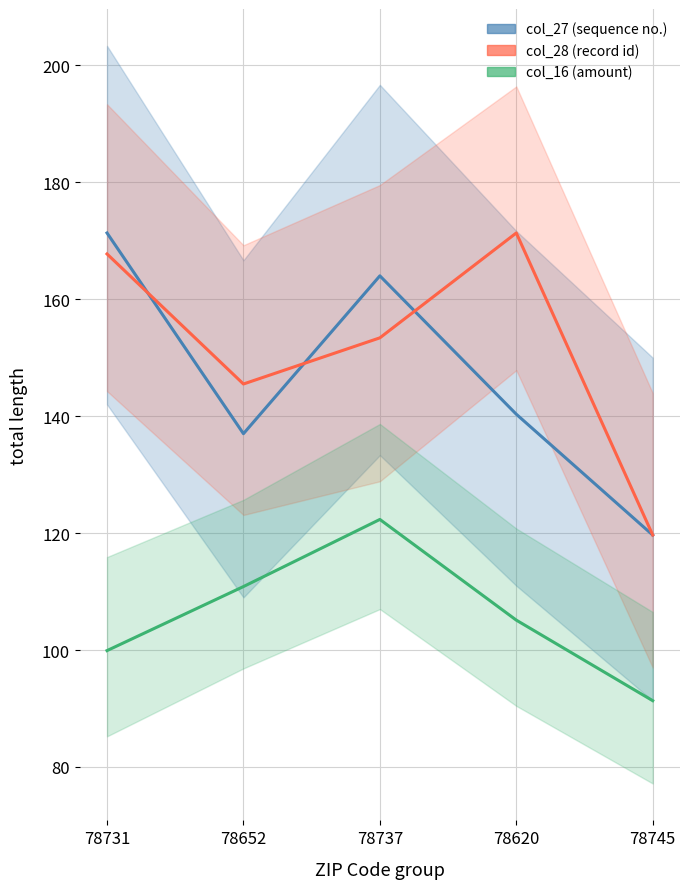

How many categories are shown in the chart?

5